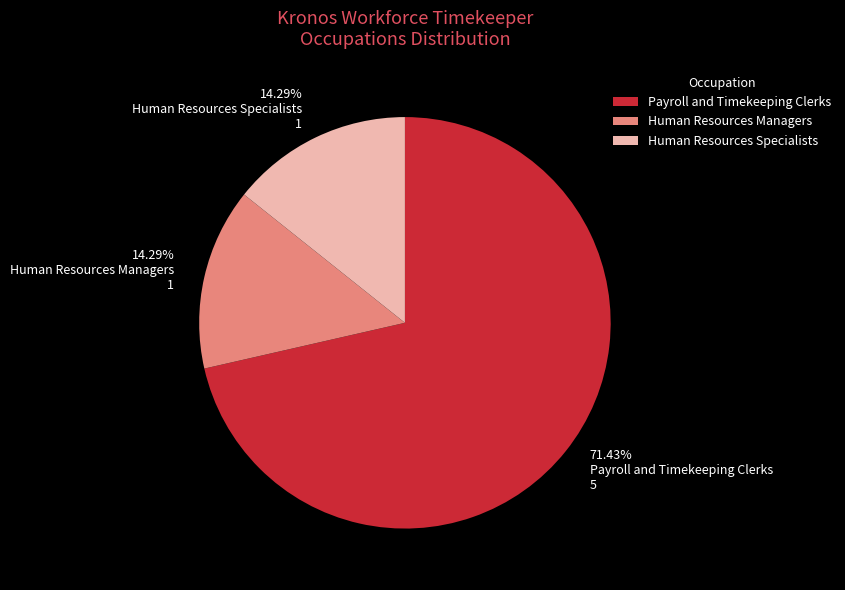

What percentage is NOT represented by Payroll and Timekeeping Clerks?

28.6%